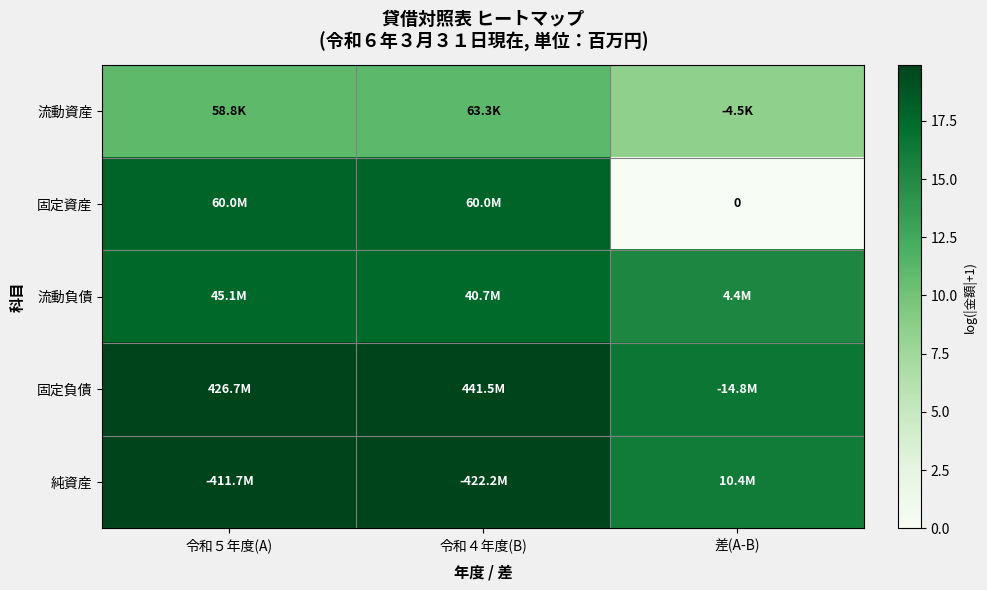

At which category does the chart reach its peak across all series?

令和４年度(B)